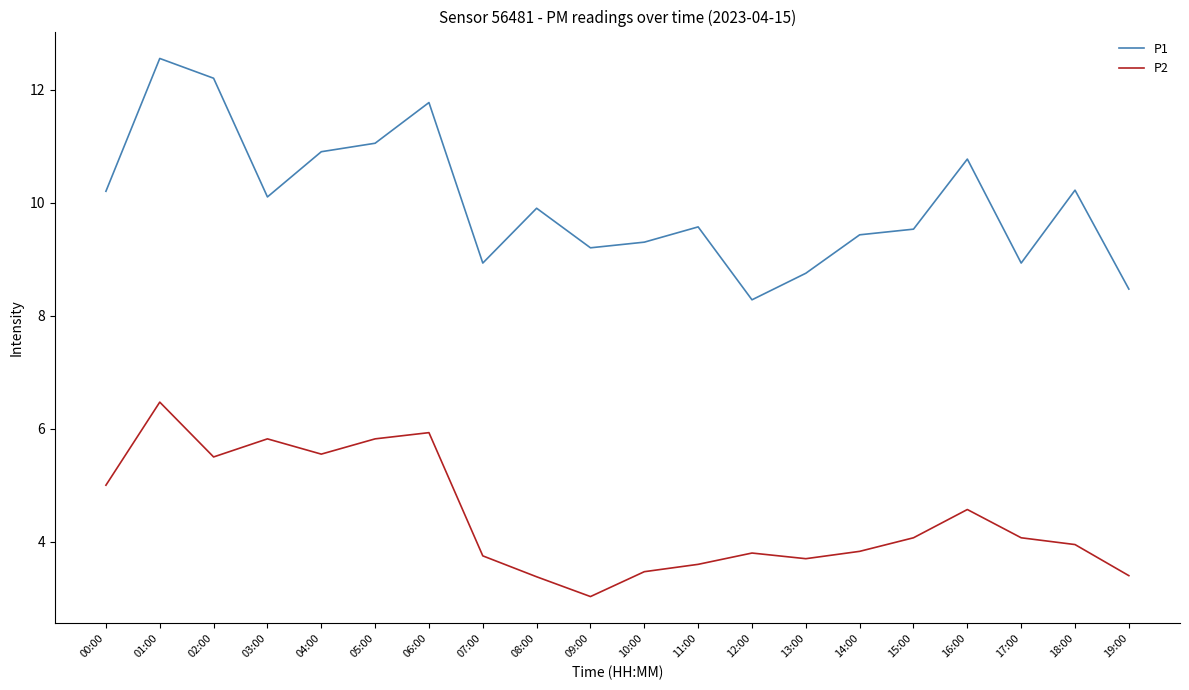

Rank the series by their maximum value, from lowest to highest.

P2, P1